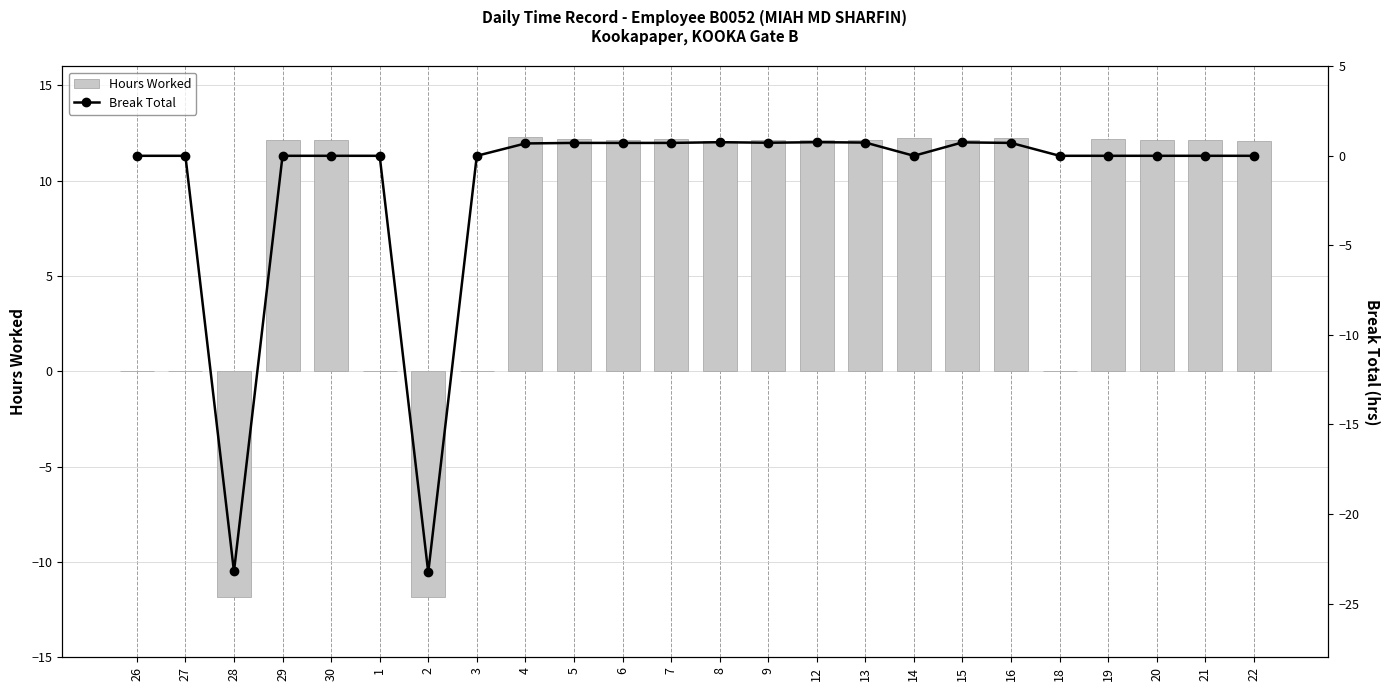

What is the spread (max minus min) of values at 6?

11.4